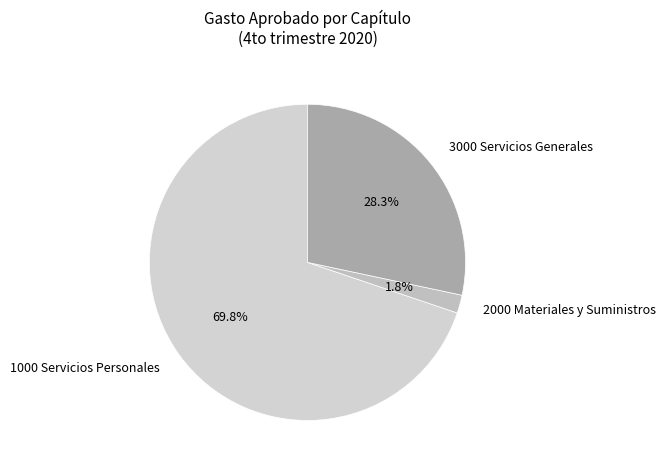

Count the number of slices in the pie.

3